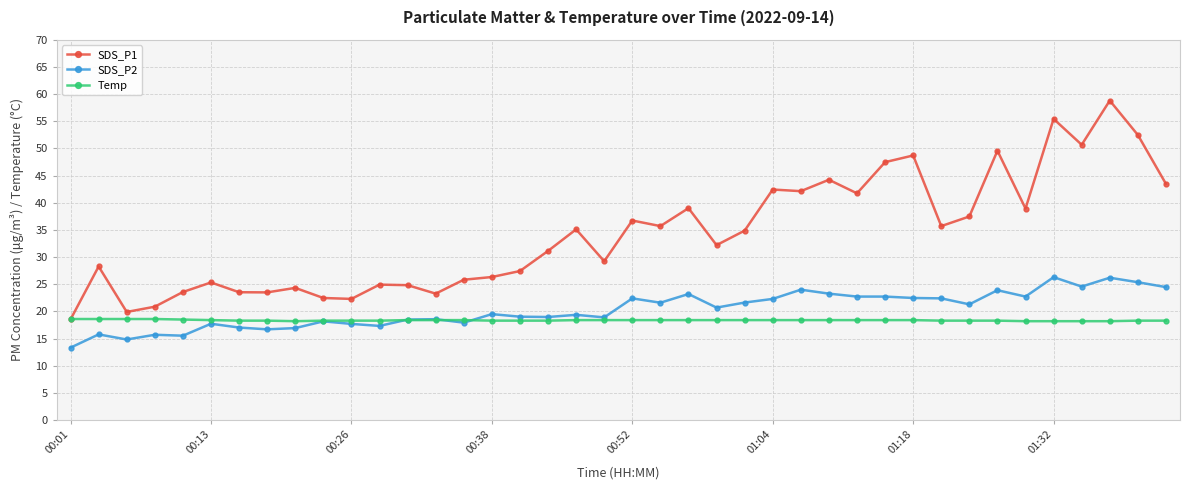

Does the chart display data point markers on the line(s)?

Yes